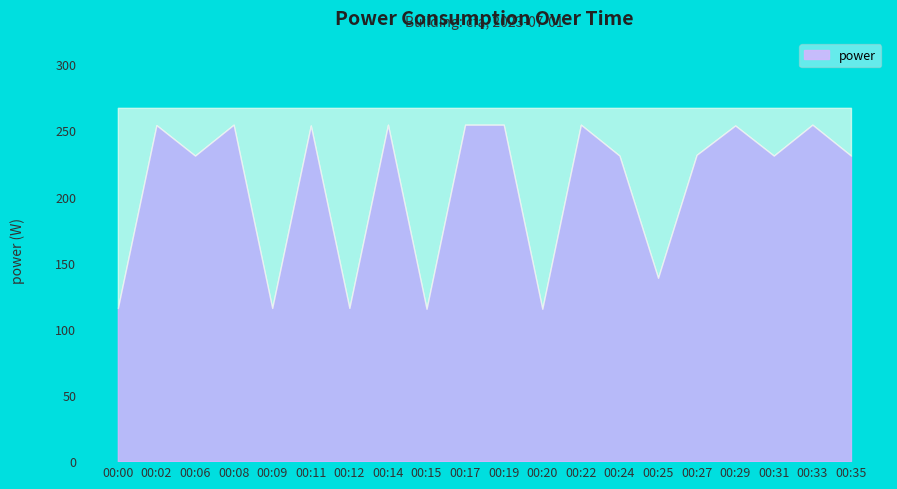

Reading left to right, what are all the values shown in this chart?

00:00=115.8	00:02=254.1	00:06=231.0	00:08=254.4	00:09=115.8	00:11=253.8	00:12=115.8	00:14=254.4	00:15=115.2	00:17=254.4	00:19=254.4	00:20=115.2	00:22=254.4	00:24=231.0	00:25=138.6	00:27=231.6	00:29=253.8	00:31=231.0	00:33=254.4	00:35=231.0